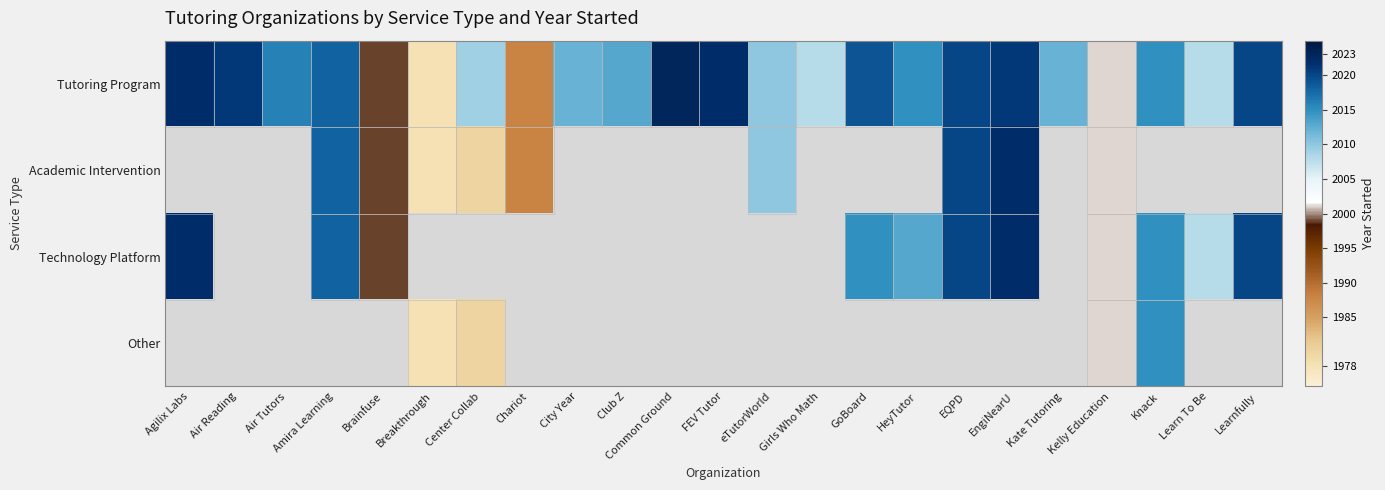

How many series are shown in this chart?

4